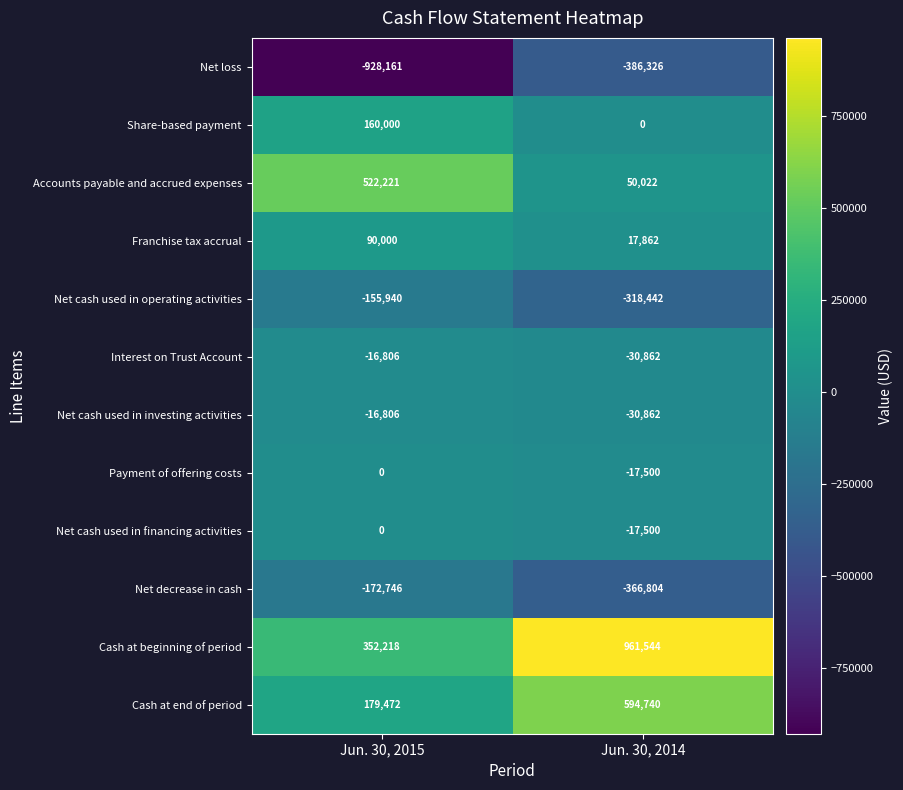

What is the sum of all Net loss values?

-1314487